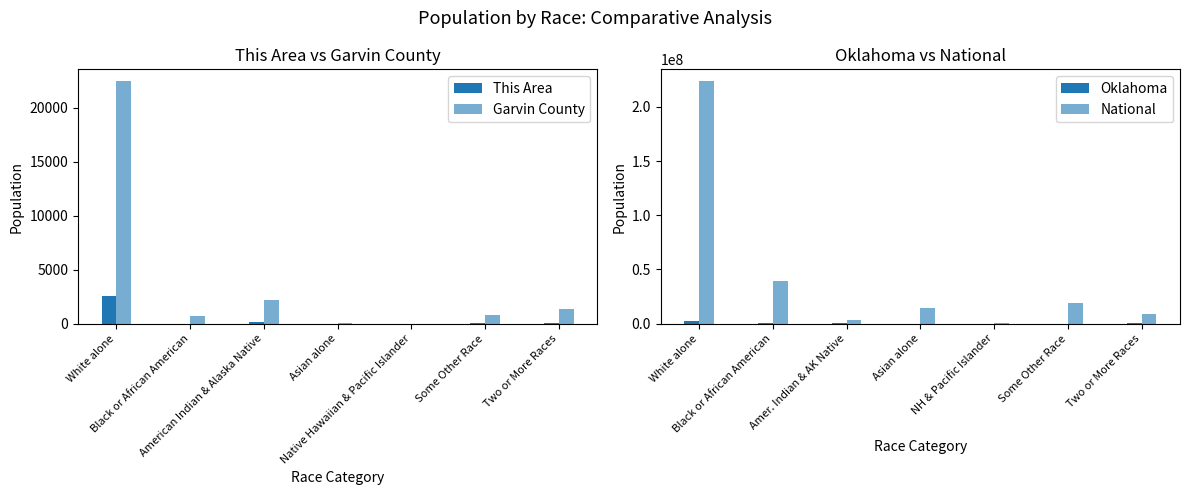

At which category does the chart reach its peak across all series?

White alone